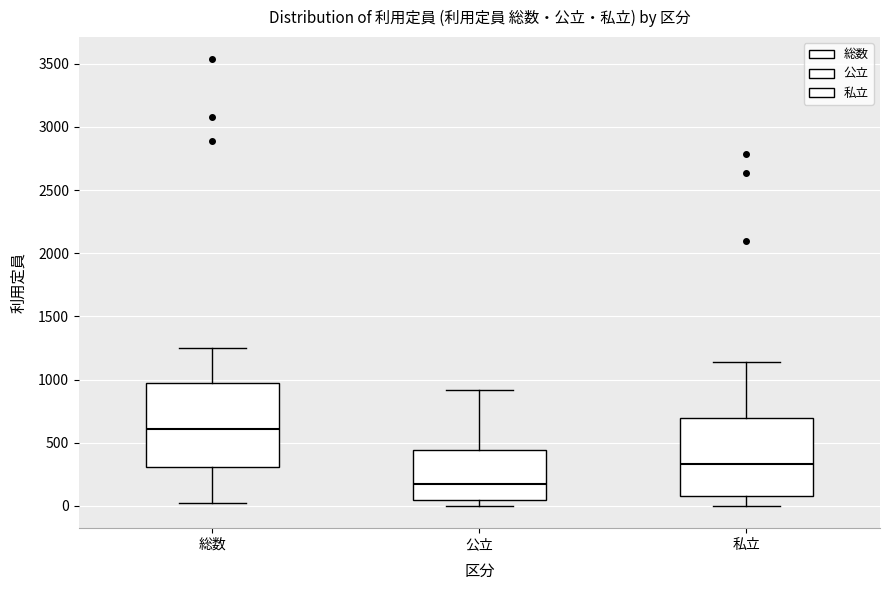

Where is the upper edge of the box for 公立 on the y-axis? The values are not printed on the chart, so give them approximately, as read against the axis.

450